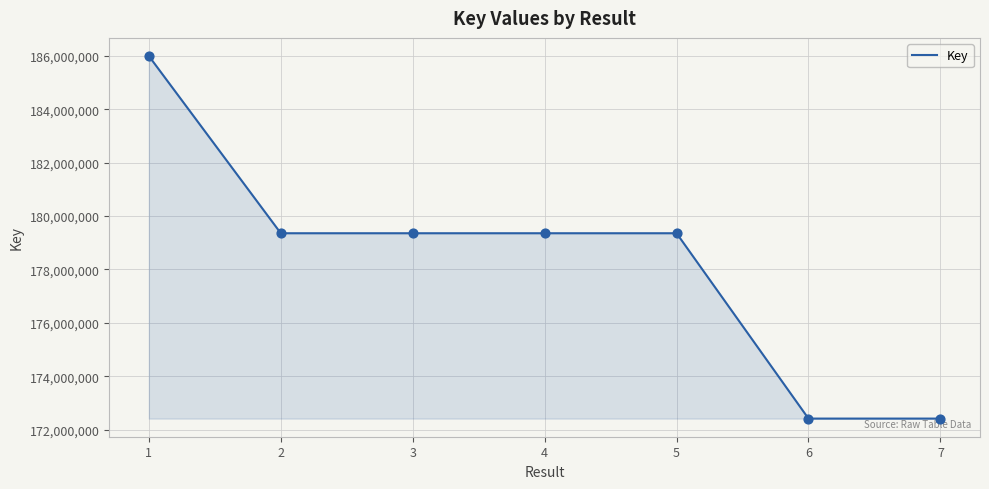

Which has a higher value, 6 or 5?

5